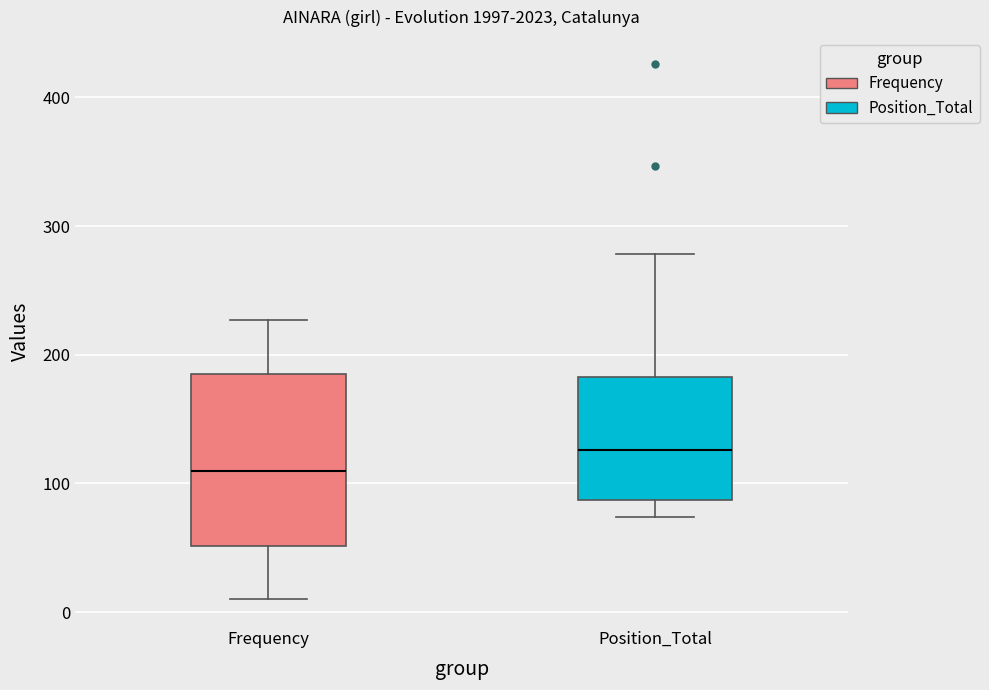

Which box's median line is the highest?

Position_Total